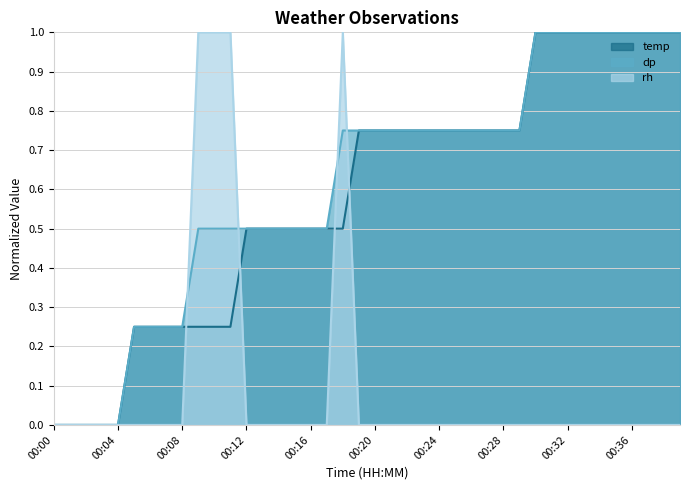

Is the value of dp at 00:23 greater than the value of temp at 00:01?

Yes